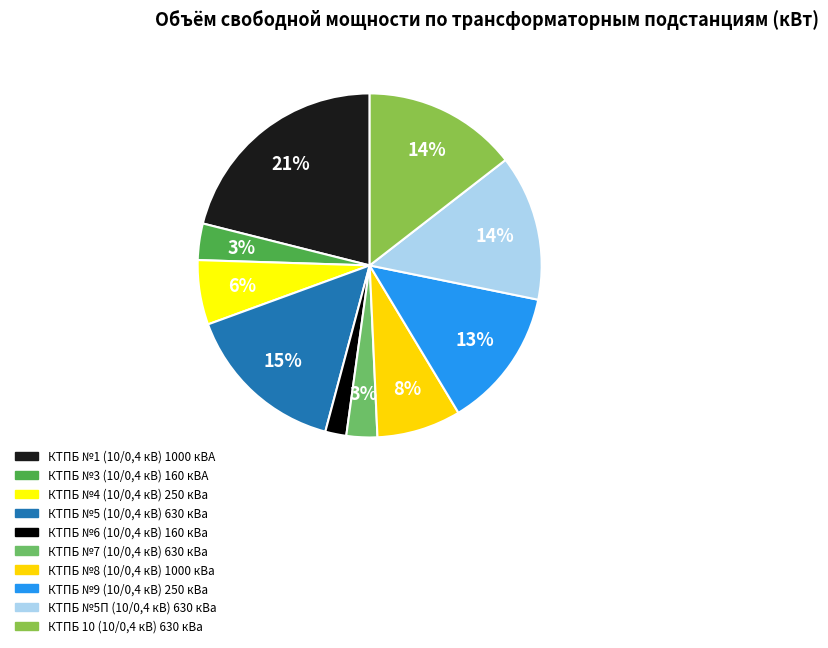

How many slices are in this pie chart?

10